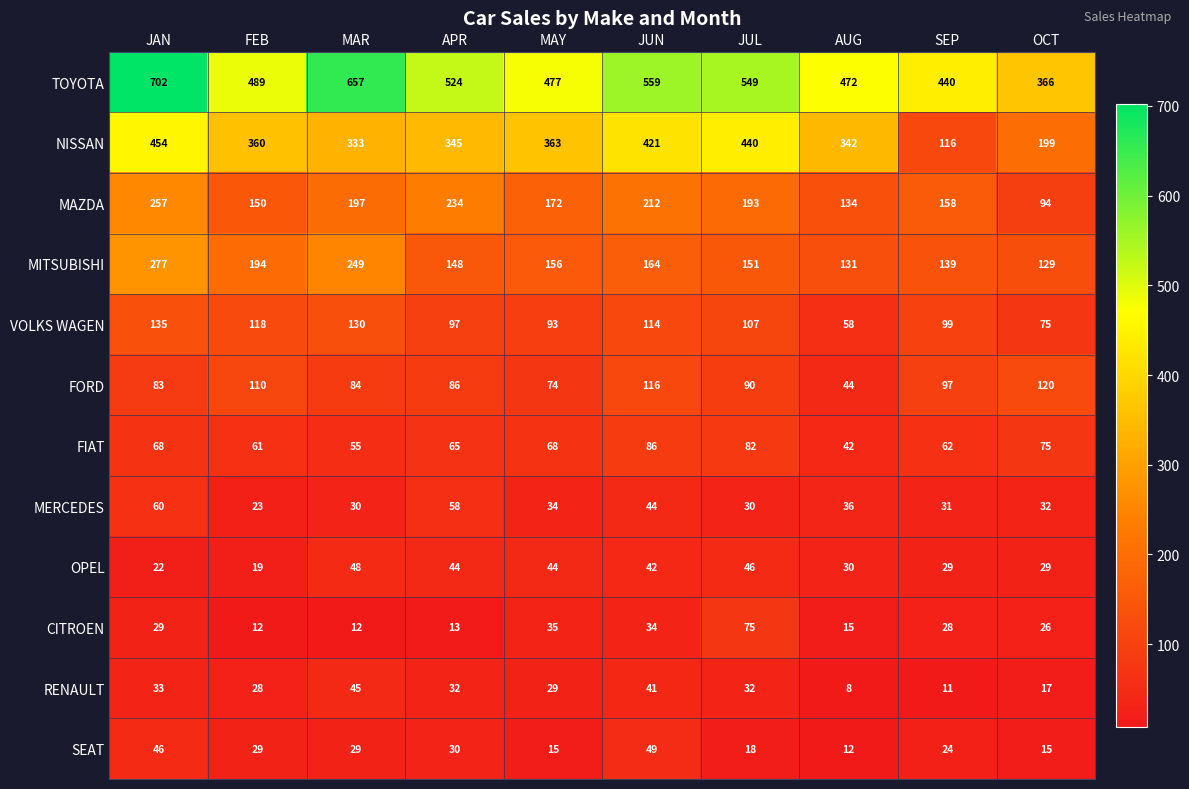

Rank the series by their maximum value, from lowest to highest.

RENAULT, OPEL, SEAT, MERCEDES, CITROEN, FIAT, FORD, VOLKS WAGEN, MAZDA, MITSUBISHI, NISSAN, TOYOTA